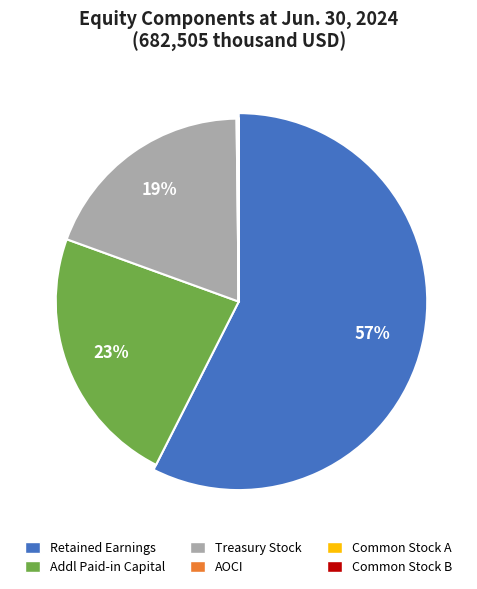

True or false: Common Stock Class A accounts for 8% of the total.

False